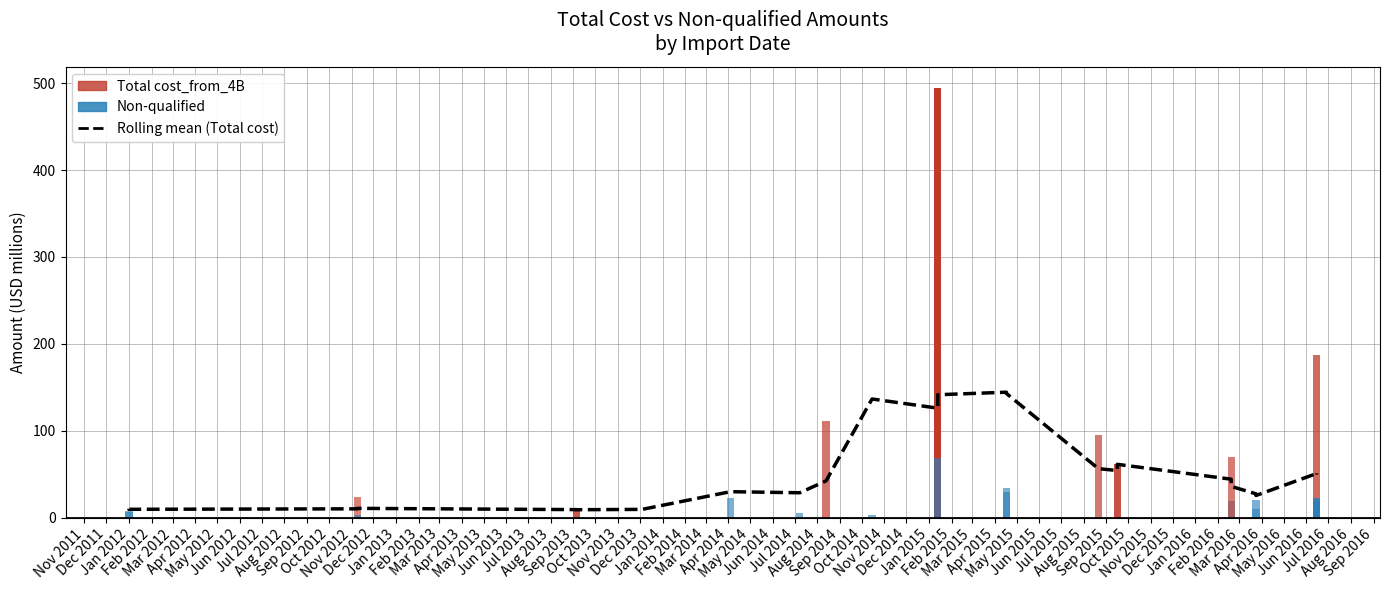

Which label corresponds to the smallest value in the chart?

Apr 2012